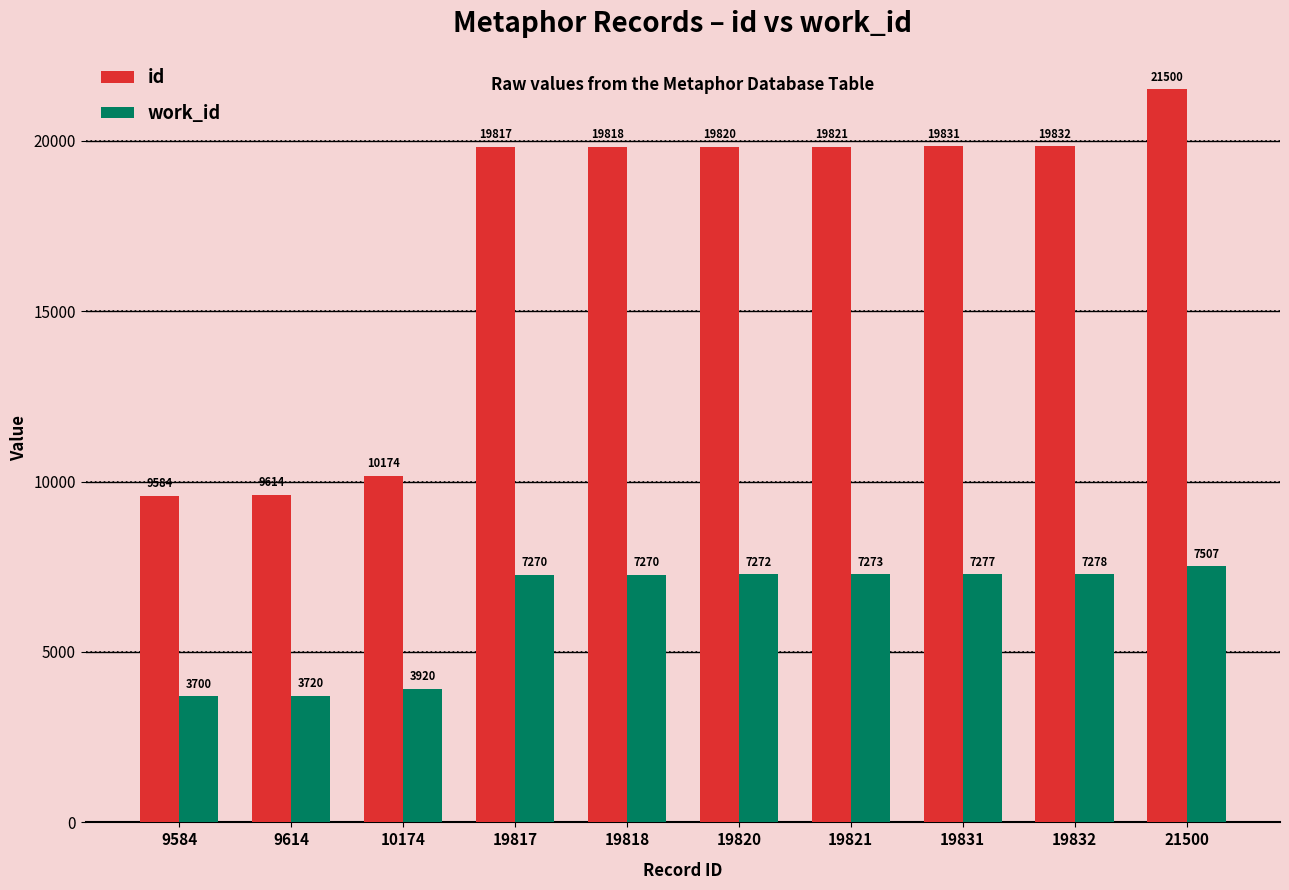

Are the bars horizontal?

No